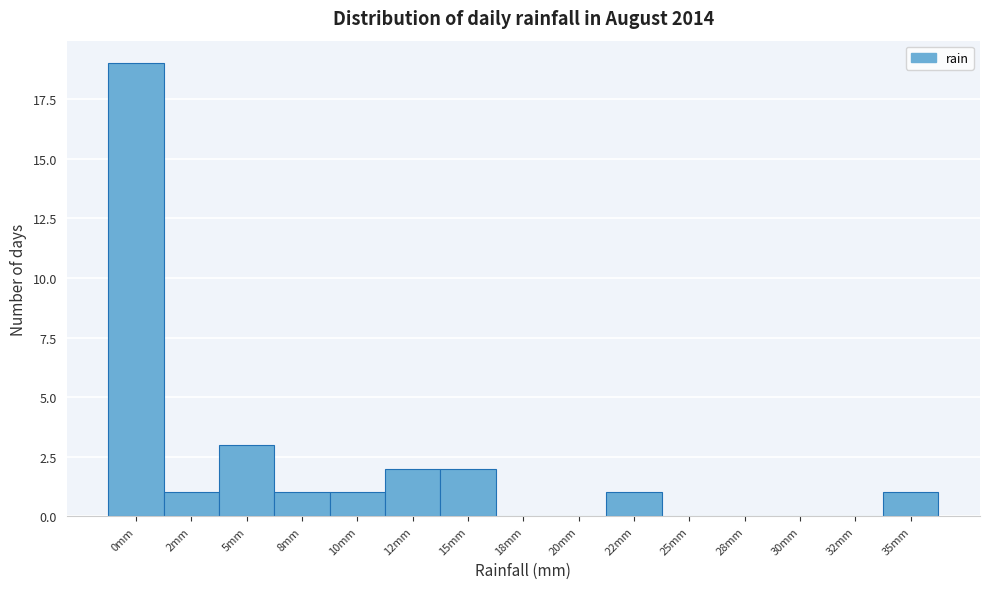

Reading left to right, transcribe all the data shown in this chart.

0mm=19	2mm=1	5mm=3	8mm=1	10mm=1	12mm=2	15mm=2	18mm=0	20mm=0	22mm=1	25mm=0	28mm=0	30mm=0	32mm=0	35mm=1